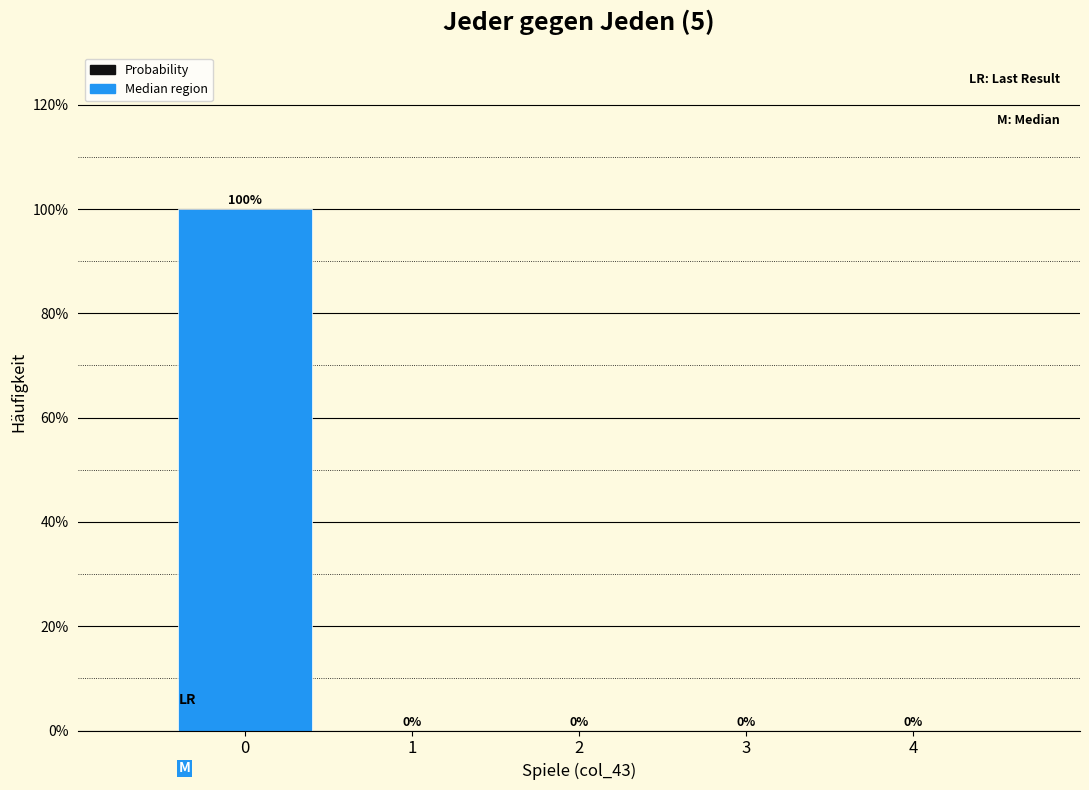

Reading left to right, transcribe this chart: for each bar, give the range it covers on the x-axis and its height.

-0.5 to 0.5: 100
0.5 to 1.5: 0
1.5 to 2.5: 0
2.5 to 3.5: 0
3.5 to 4.5: 0